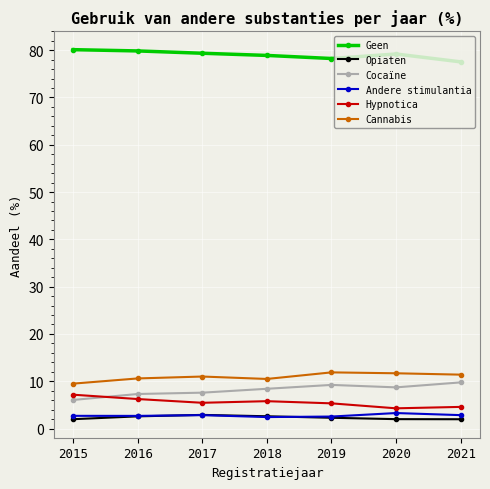

In Andere stimulantia, how many points are lower than both neighbors (excluding endpoints)?

2